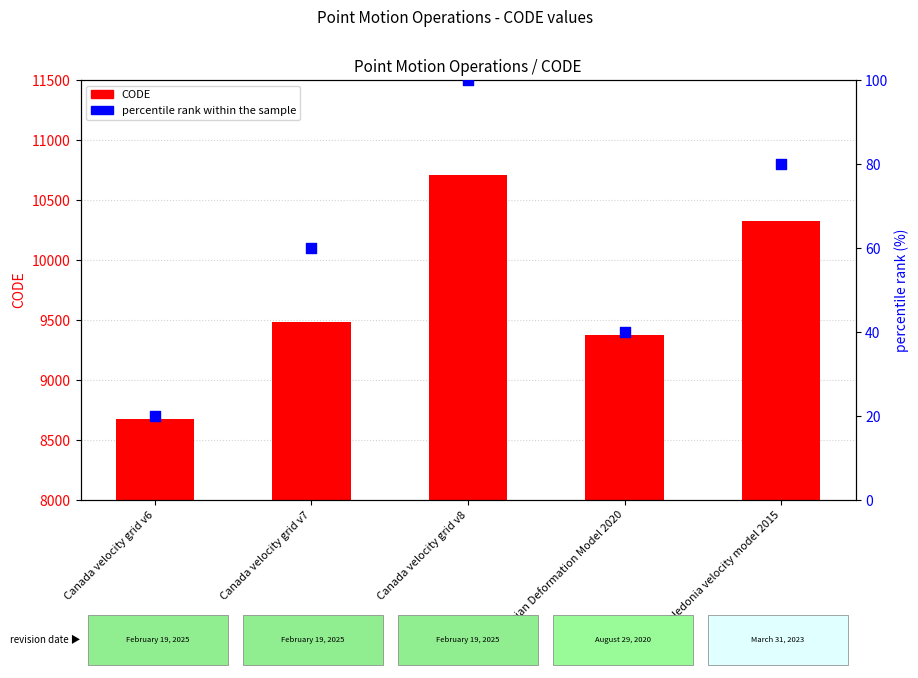

What are all the series names shown in the legend?

CODE, percentile rank within the sample